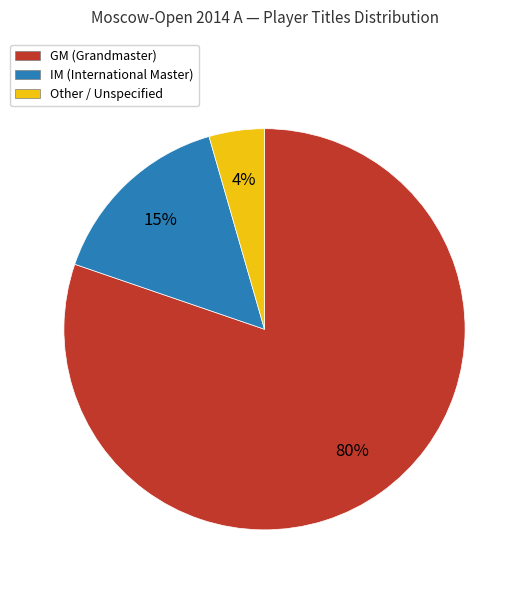

Which slice represents more than half of the pie?

GM